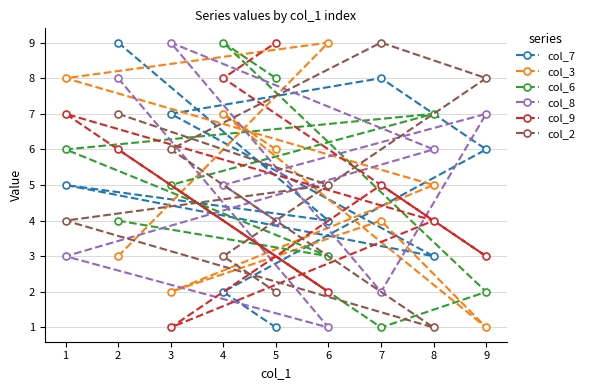

How many col_2 values are between 3 and 7?

5